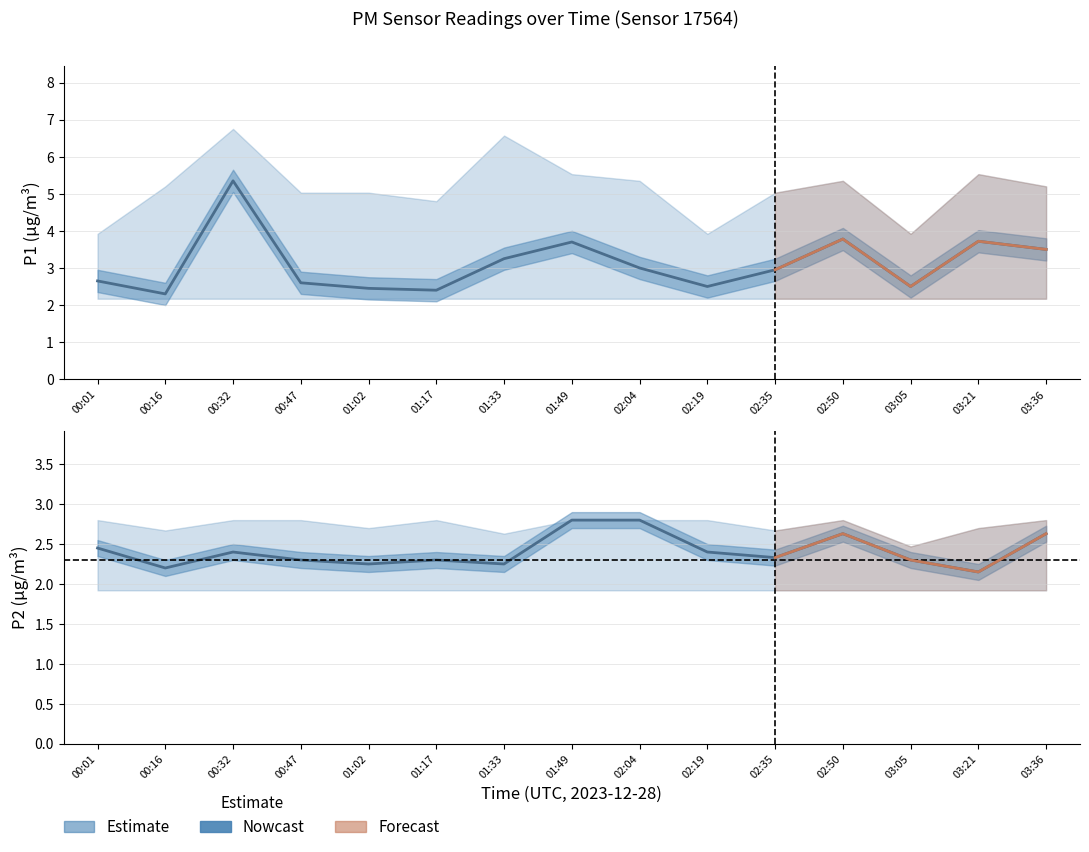

What is the total value across all series at 00:32?

21.4